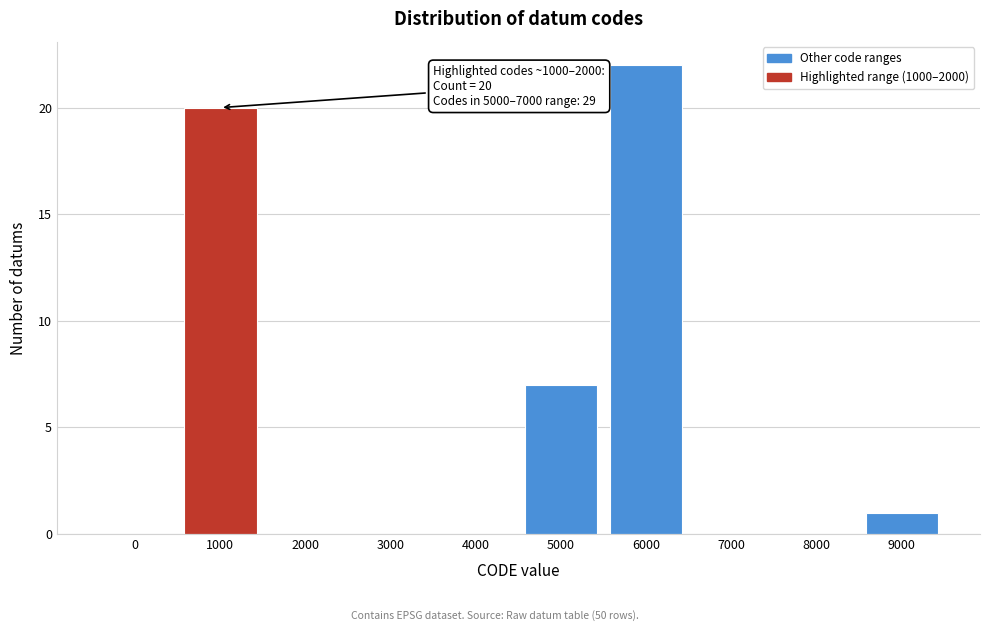

Reading left to right, extract all data points from this chart.

0=0	1000=20	2000=0	3000=0	4000=0	5000=7	6000=22	7000=0	8000=0	9000=1